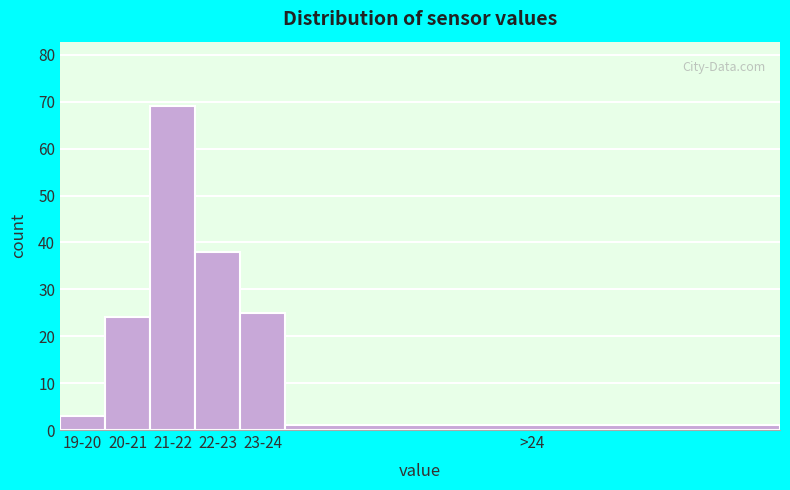

Reading left to right, transcribe all the data shown in this chart.

3	24	69	38	25	1